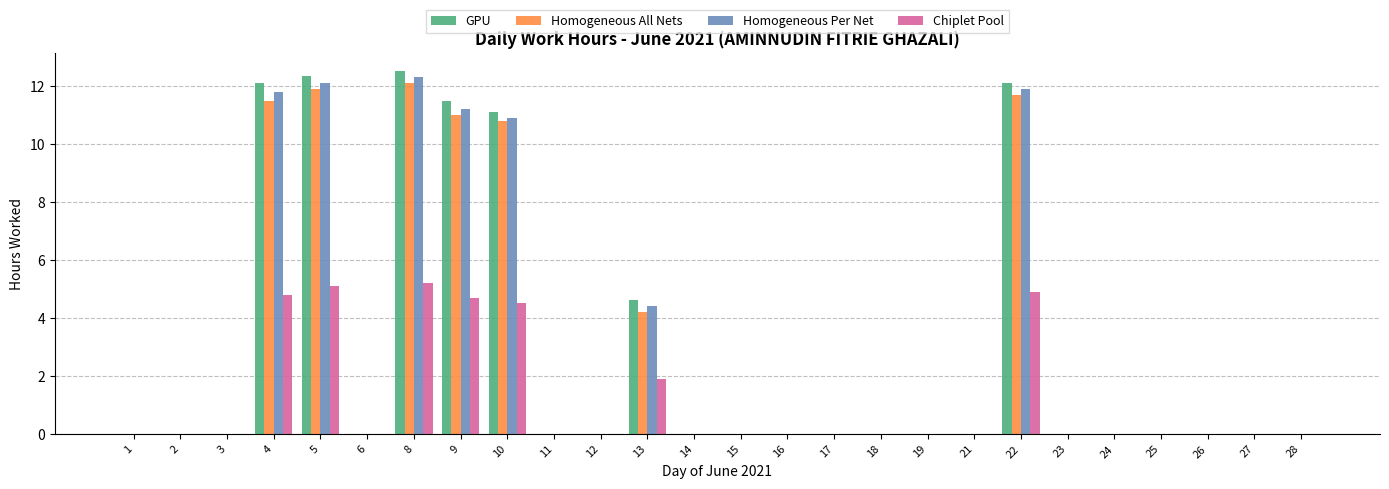

What is the difference between the GPU values at 5 and 4?

0.3